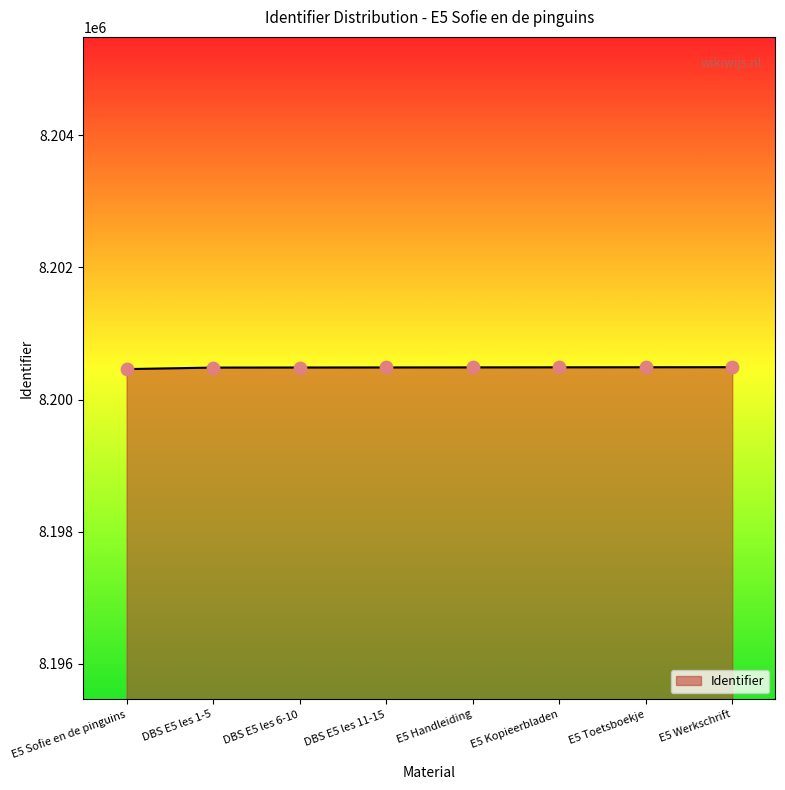

What is the ratio of the value at DBS E5 les 6-10 to the value at E5 Kopieerbladen?

1.0